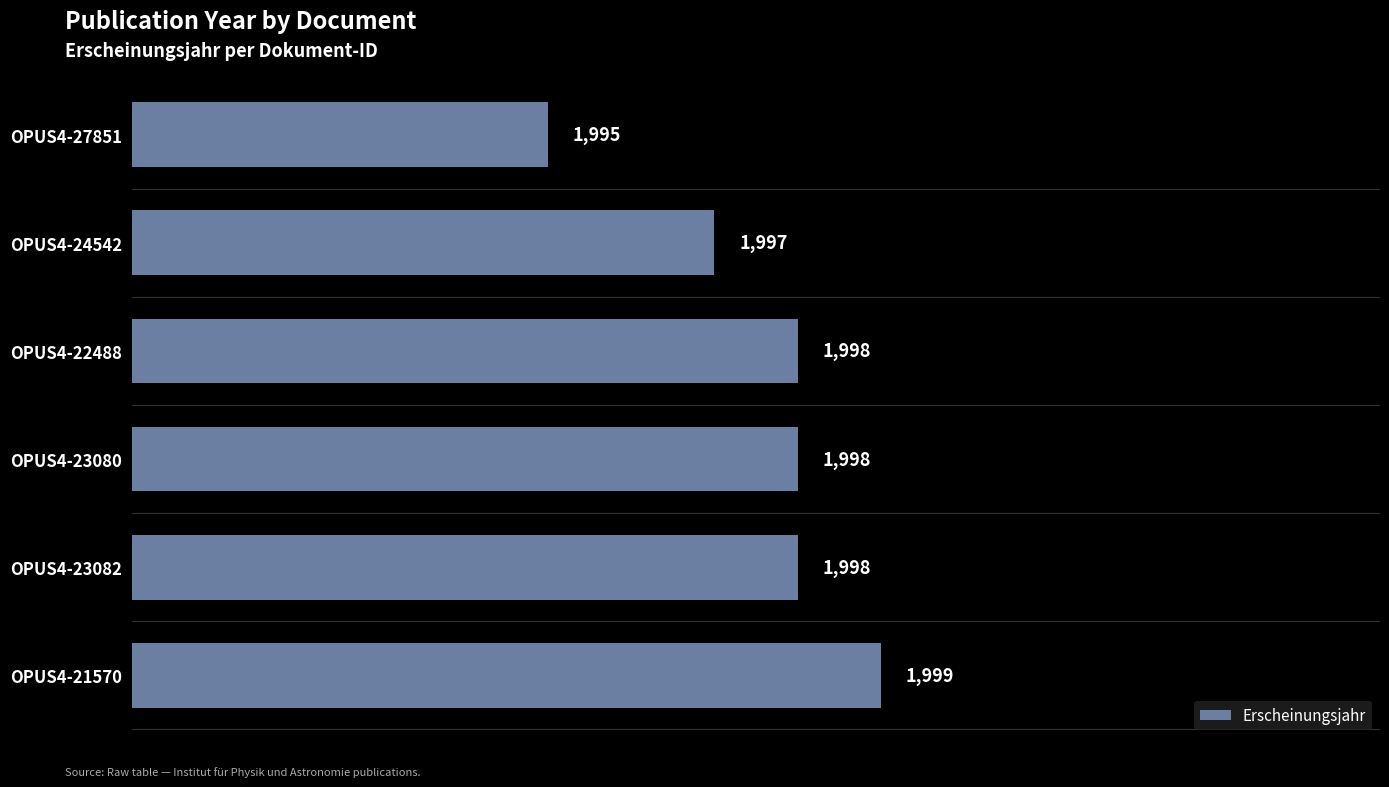

What is the difference between the second highest and second lowest values?

1